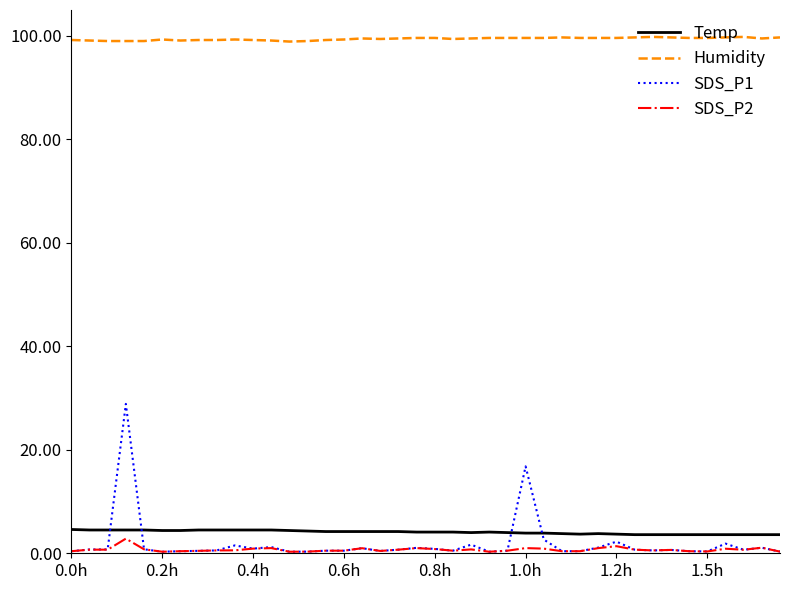

True or false: SDS_P2 and Humidity cross at least once.

False